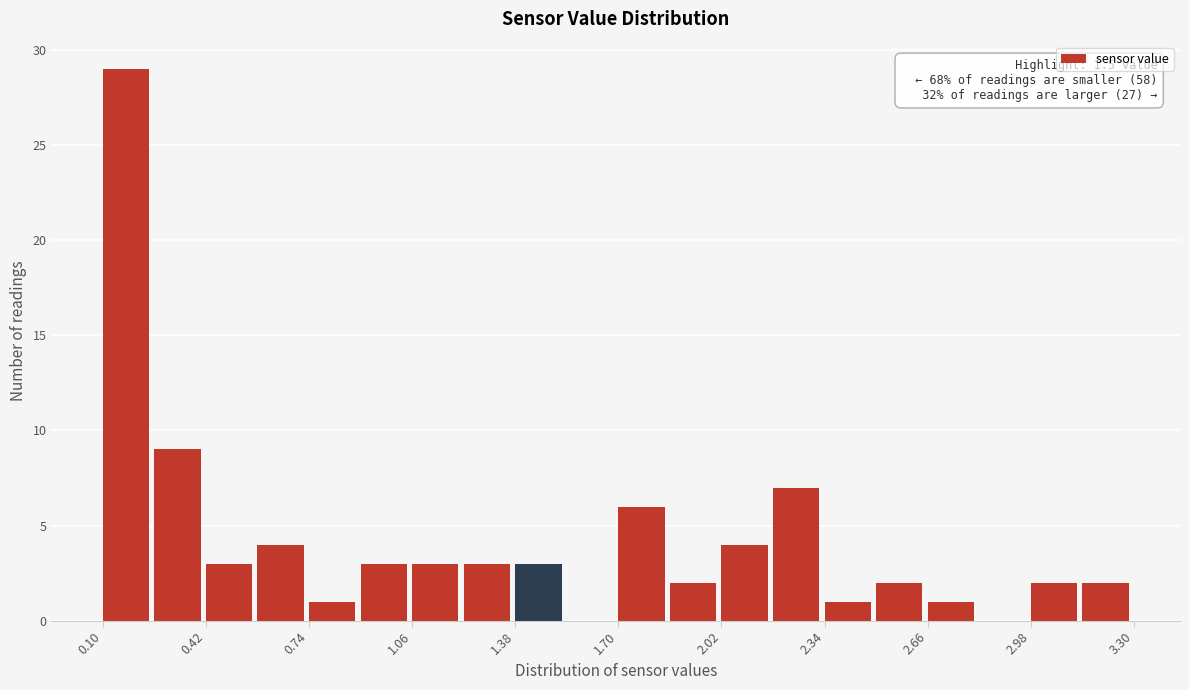

Read against the x-axis, roughly where is the centre of the tallest bar?

0.15